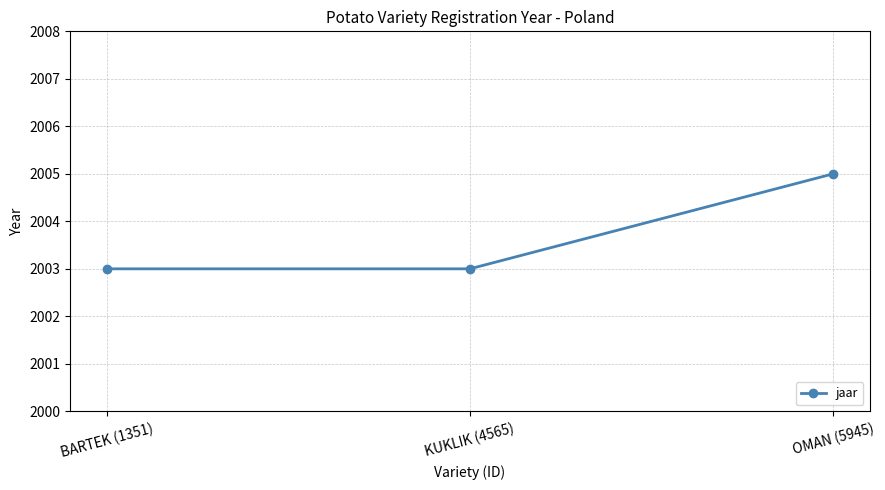

Which label corresponds to the largest value in the chart?

OMAN (5945)